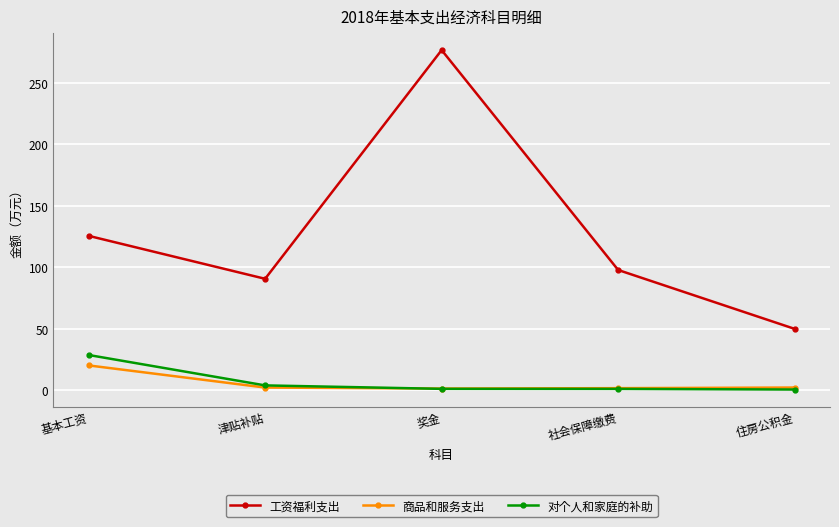

True or false: 工资福利支出 and 商品和服务支出 intersect in this chart.

False